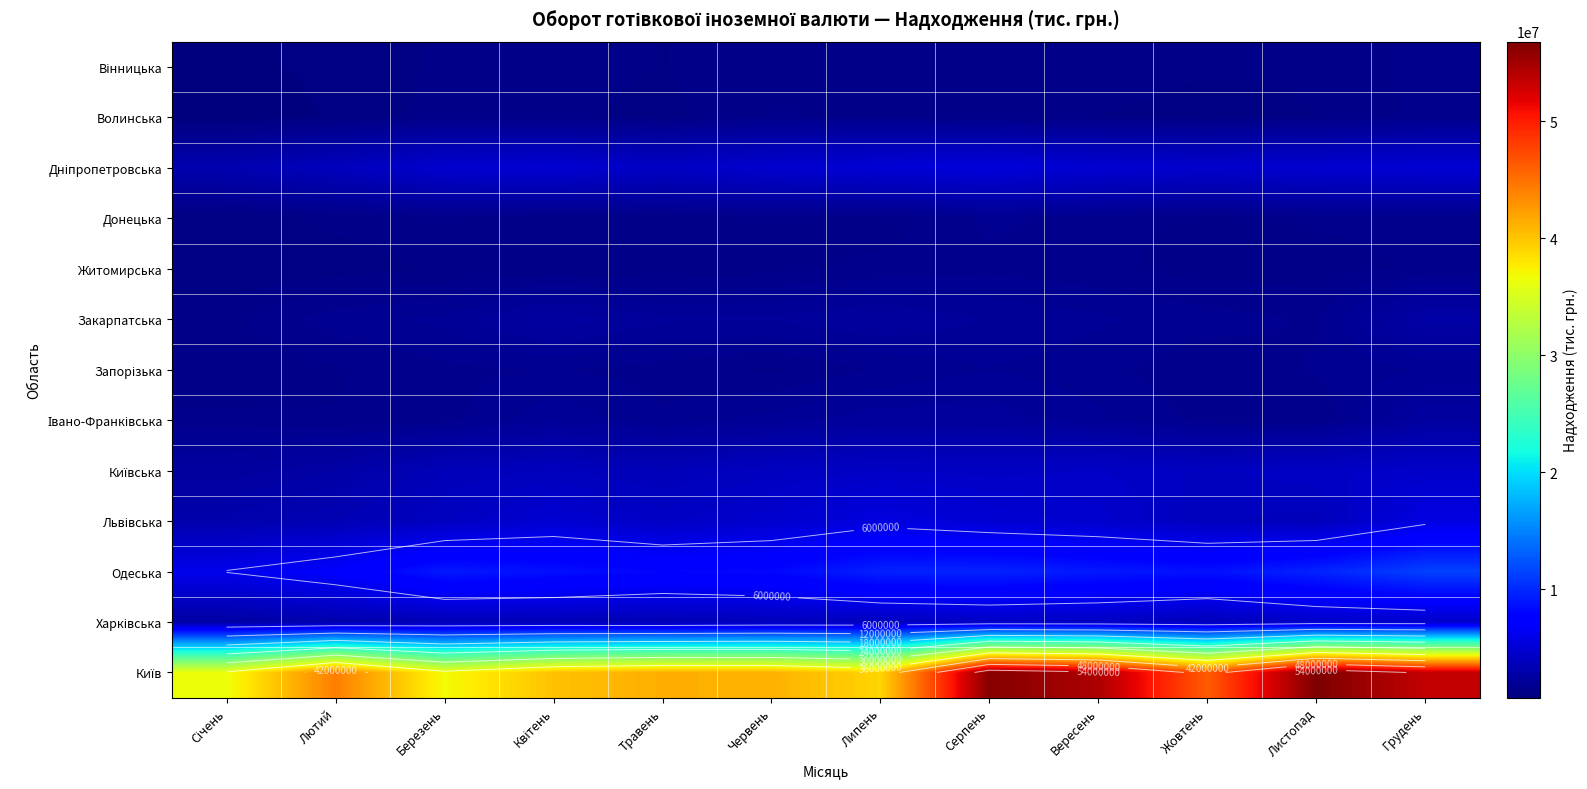

Where is Вінницька nearest to the value 1201845?

Жовтень